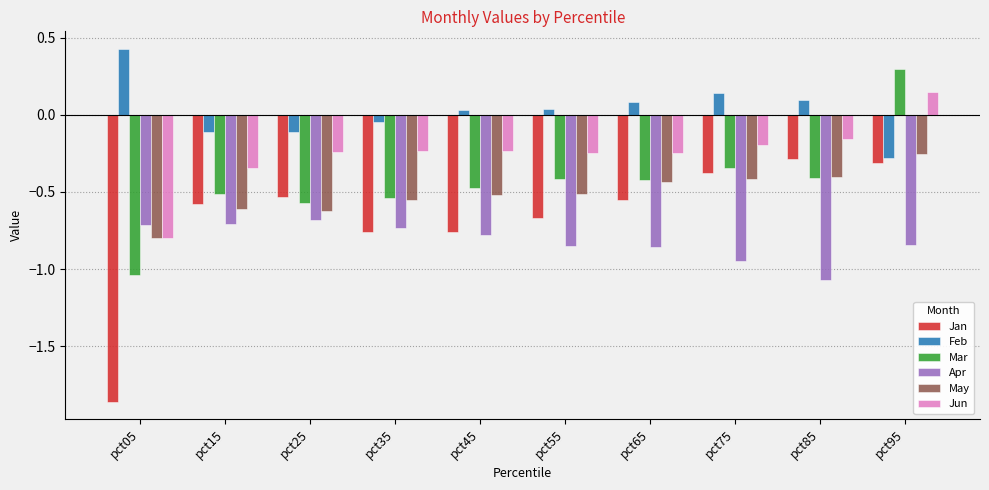

Is it true that Mar equals -0.7 at pct55?

False